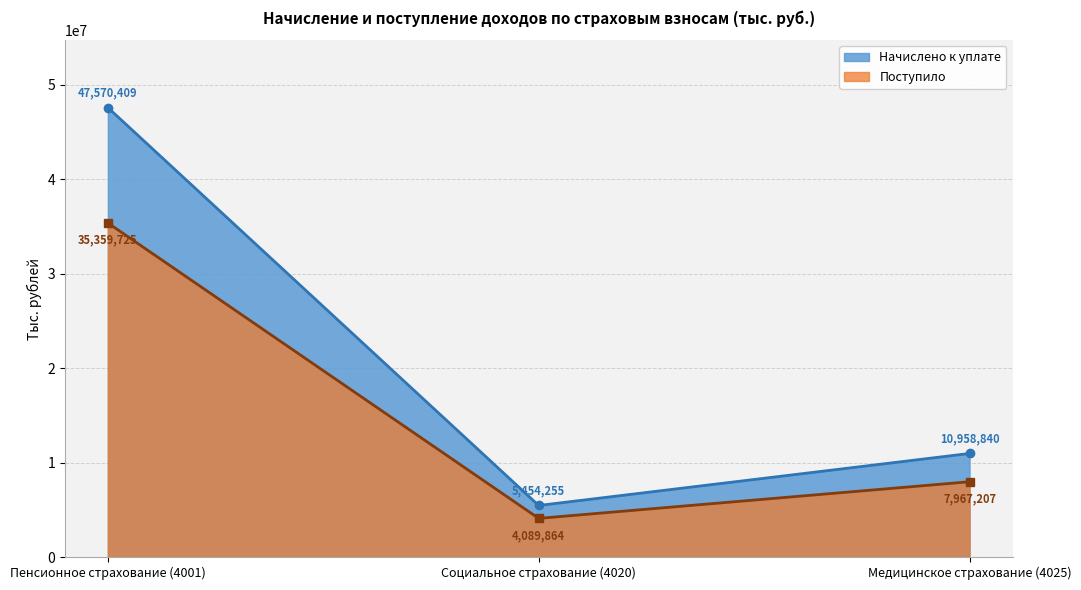

Between Пенсионное страхование (4001) and Социальное страхование (4020), which series saw the biggest shift?

Начислено к уплате